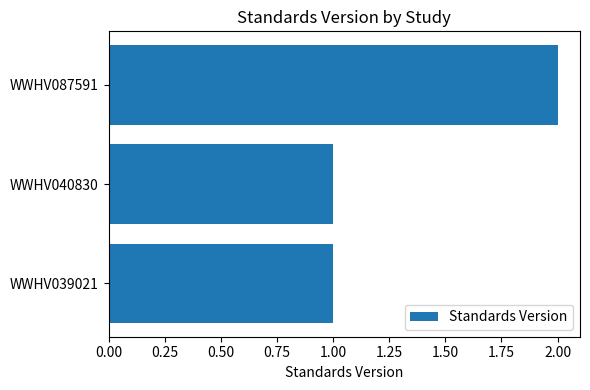

How many bars are there in total?

3